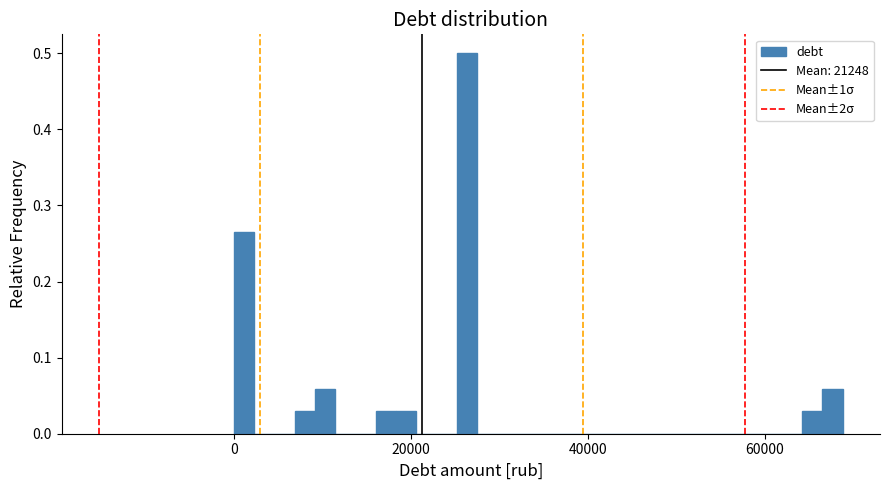

Read against the x-axis, roughly where is the centre of the tallest bar?

26000